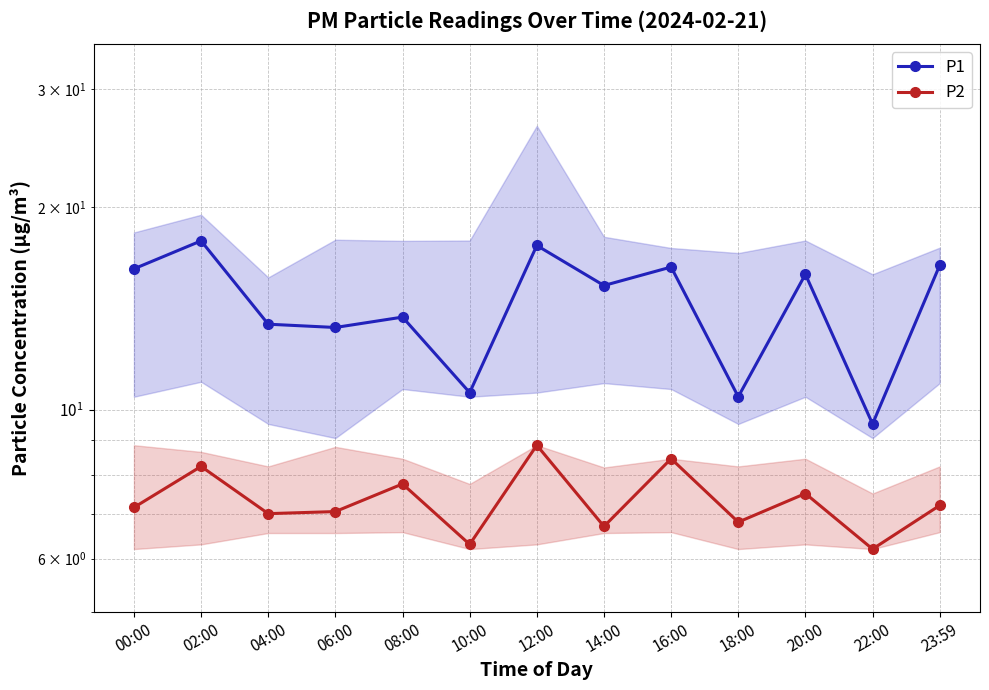

Is this an area chart (filled region under the line)?

No